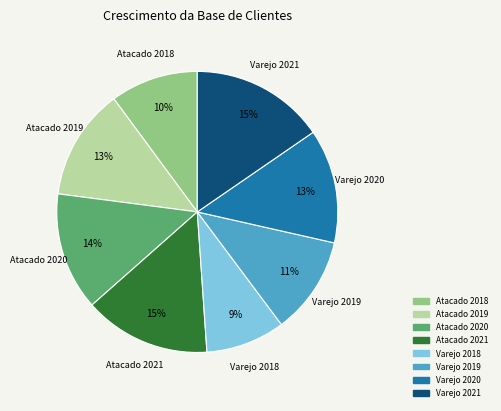

Which slice is the smallest?

Varejo 2018